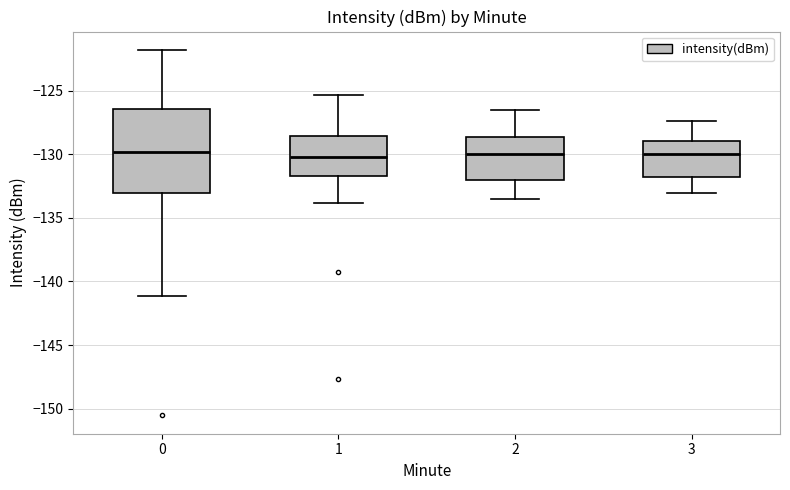

Reading left to right, read every box against the y-axis: the position of its median line, the range the box covers, and the ends of its whiskers. The values are not printed on the chart, so give them approximately, as read against the axis.

0: median -130.0, box -133.0 to -126.5, whiskers -141.0 to -122.0
1: median -130.0, box -131.5 to -128.5, whiskers -134.0 to -125.5
2: median -130.0, box -132.0 to -128.5, whiskers -133.5 to -126.5
3: median -130.0, box -132.0 to -129.0, whiskers -133.0 to -127.5